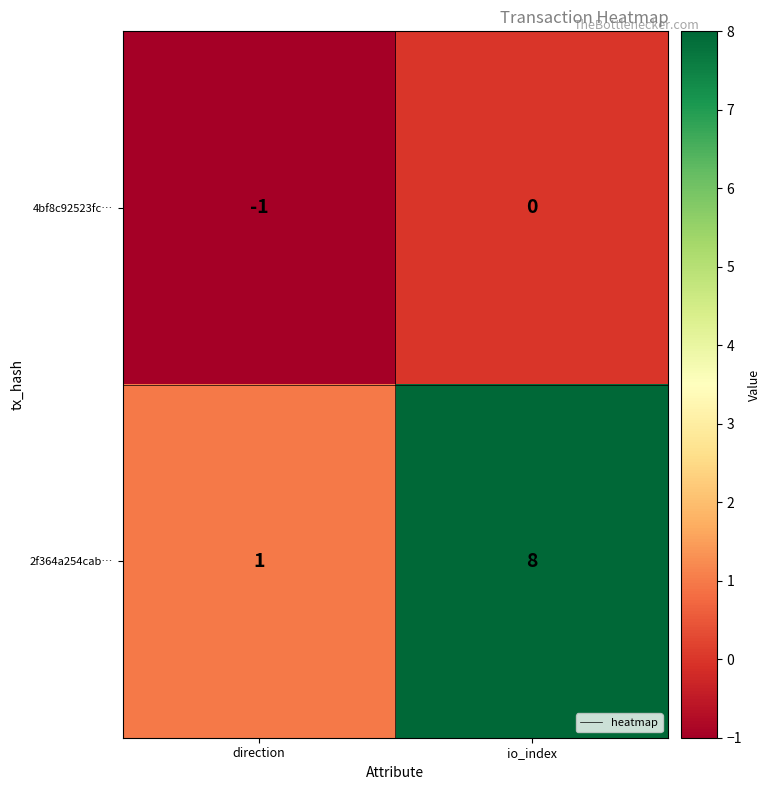

At which category is the sum across all series the highest?

io_index